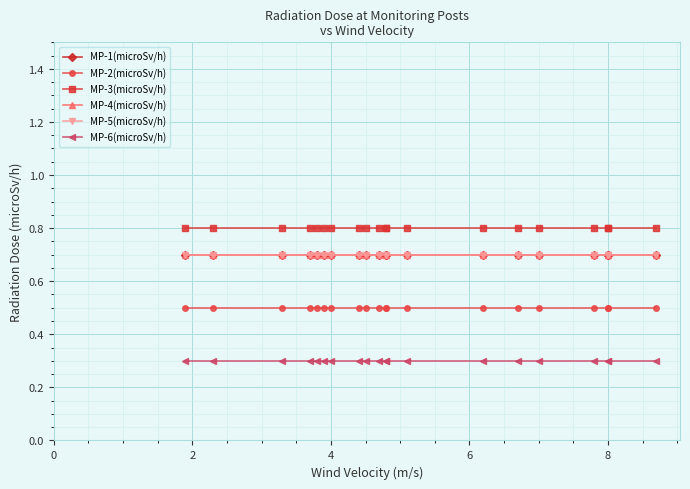

True or false: MP-3(microSv/h) and MP-1(microSv/h) intersect in this chart.

False